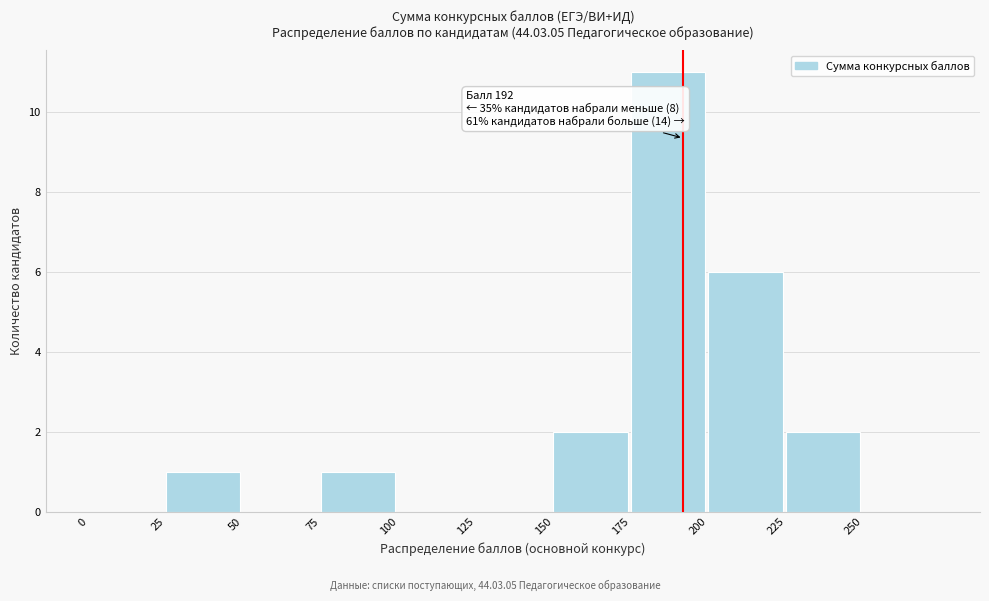

Over which range of the x-axis is the bar tallest?

175 to 200